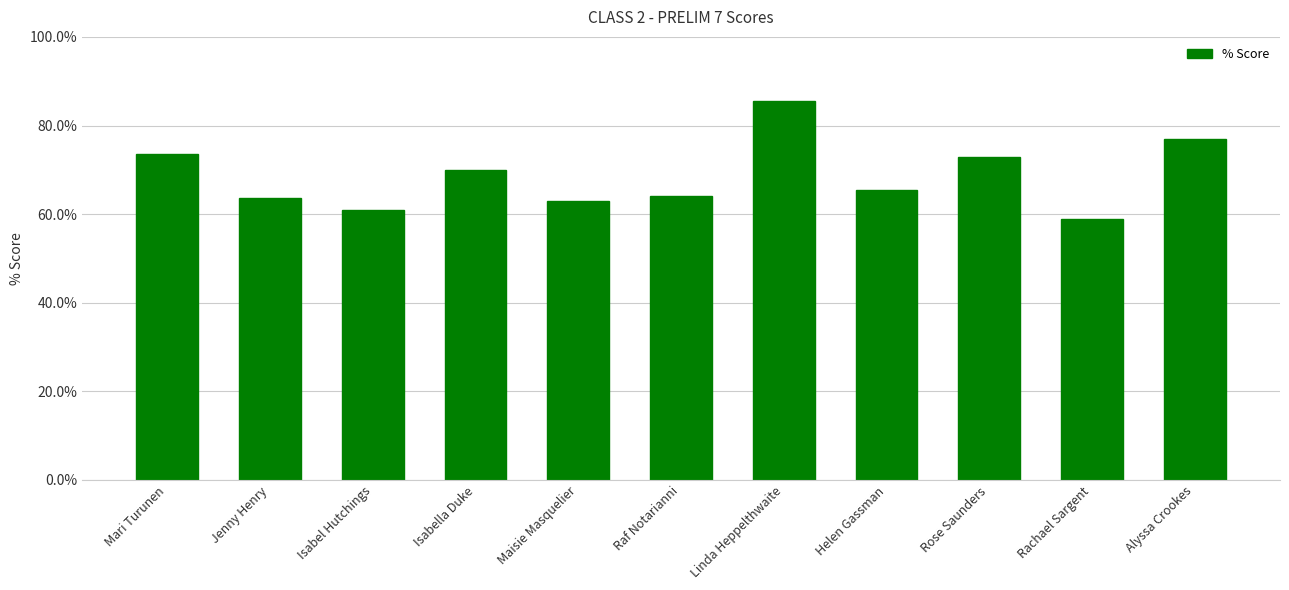

Which category has the lowest value across all series?

Rachael Sargent